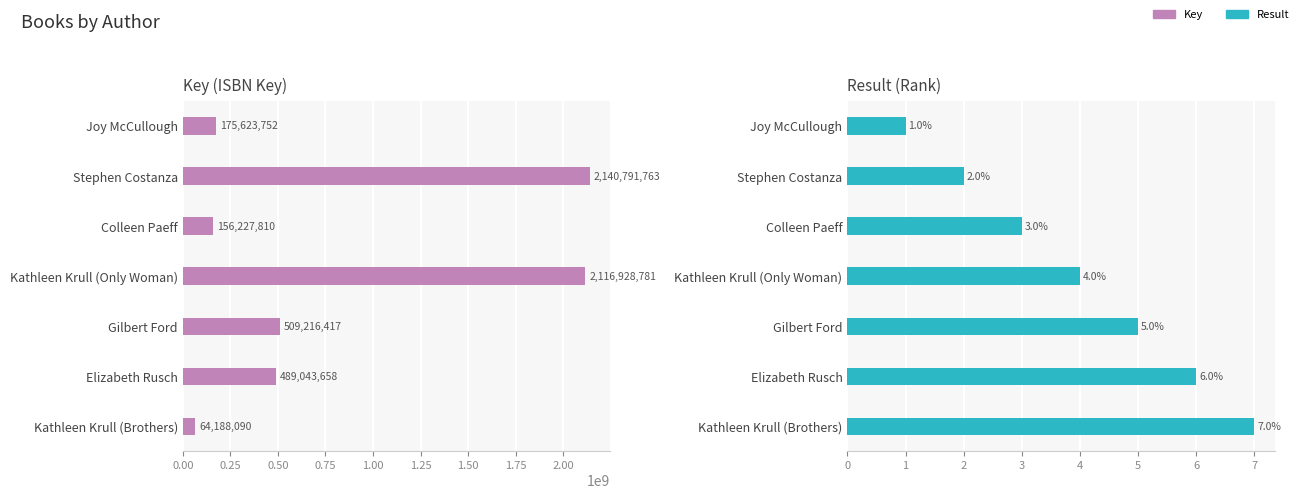

What is the average value of the Key series?

807431467